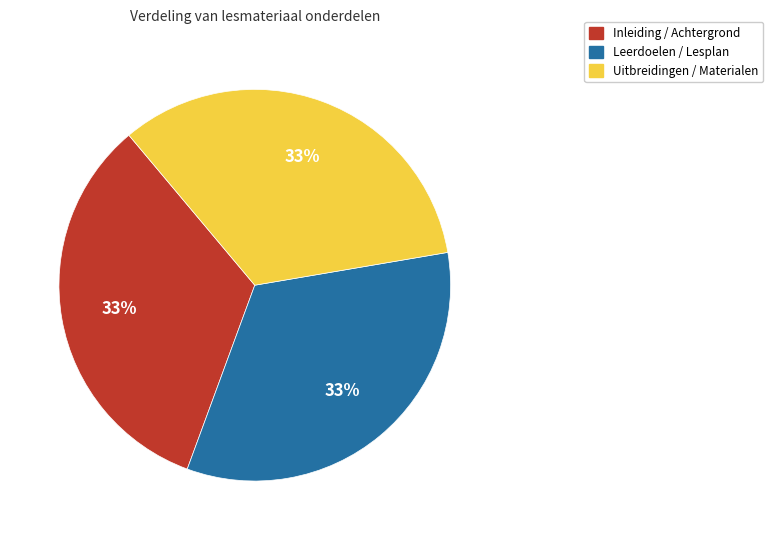

Does any single category account for the majority?

No